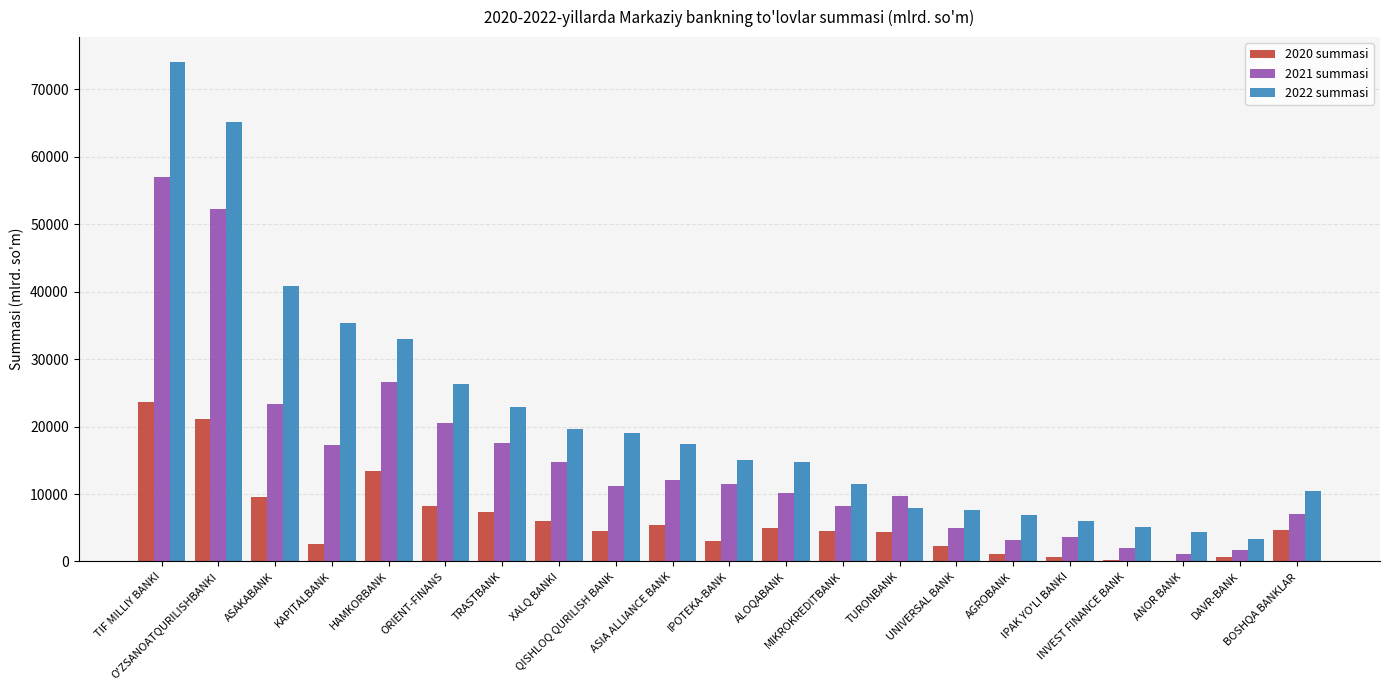

At which label does 2021 summasi first exceed 11198?

TIF MILLIY BANKI